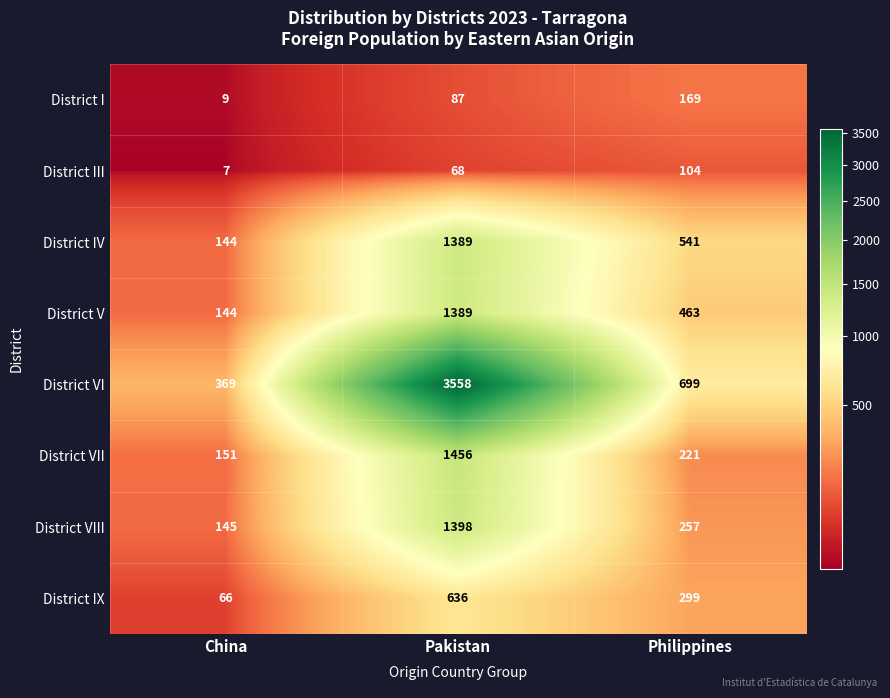

Between China and Philippines, which series saw the biggest shift?

District IV